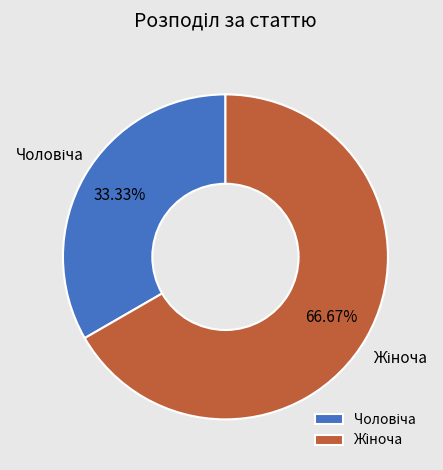

To the nearest percent, what is the difference between the largest and smallest slice percentages?

33%